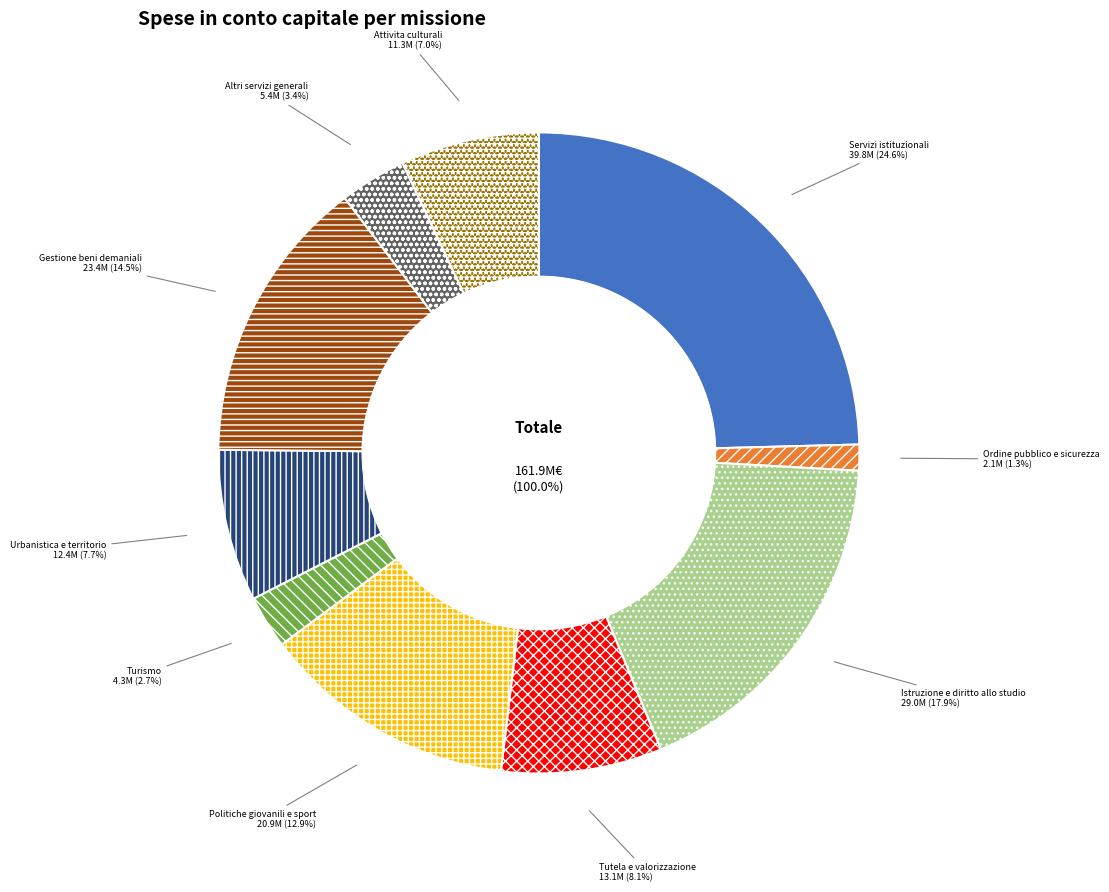

Which has a higher value, Ordine pubblico e sicurezza or Servizi istituzionali?

Servizi istituzionali